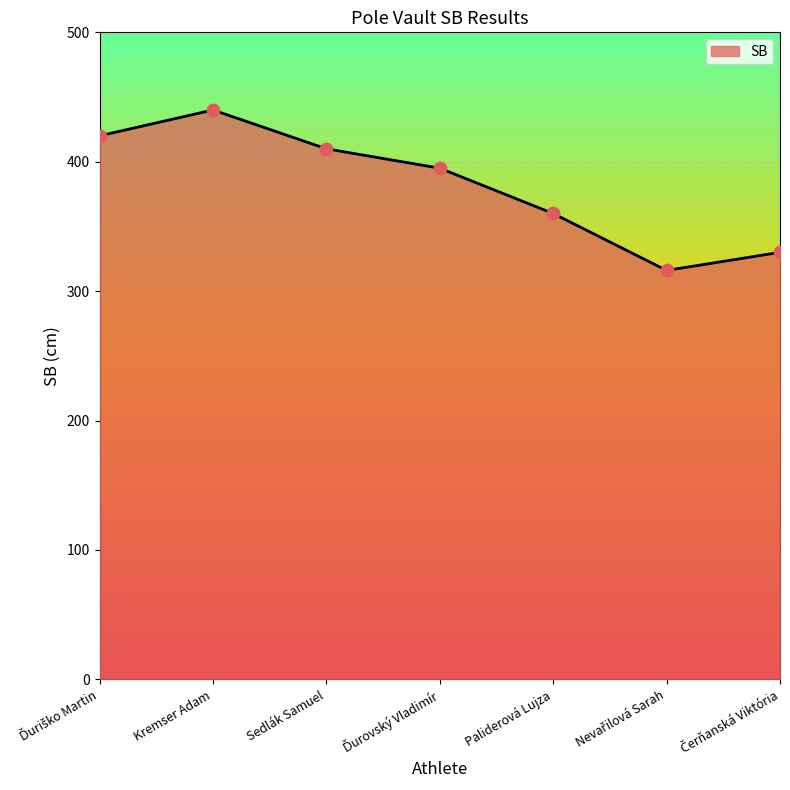

Which has a higher value, Paliderová Lujza or Kremser Adam?

Kremser Adam